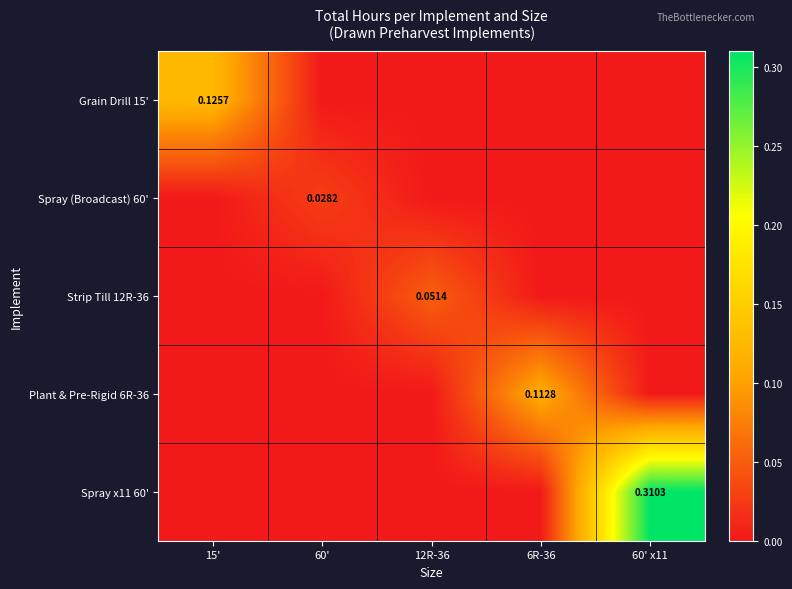

How many data points in Strip Till 12R-36 are above 0?

1